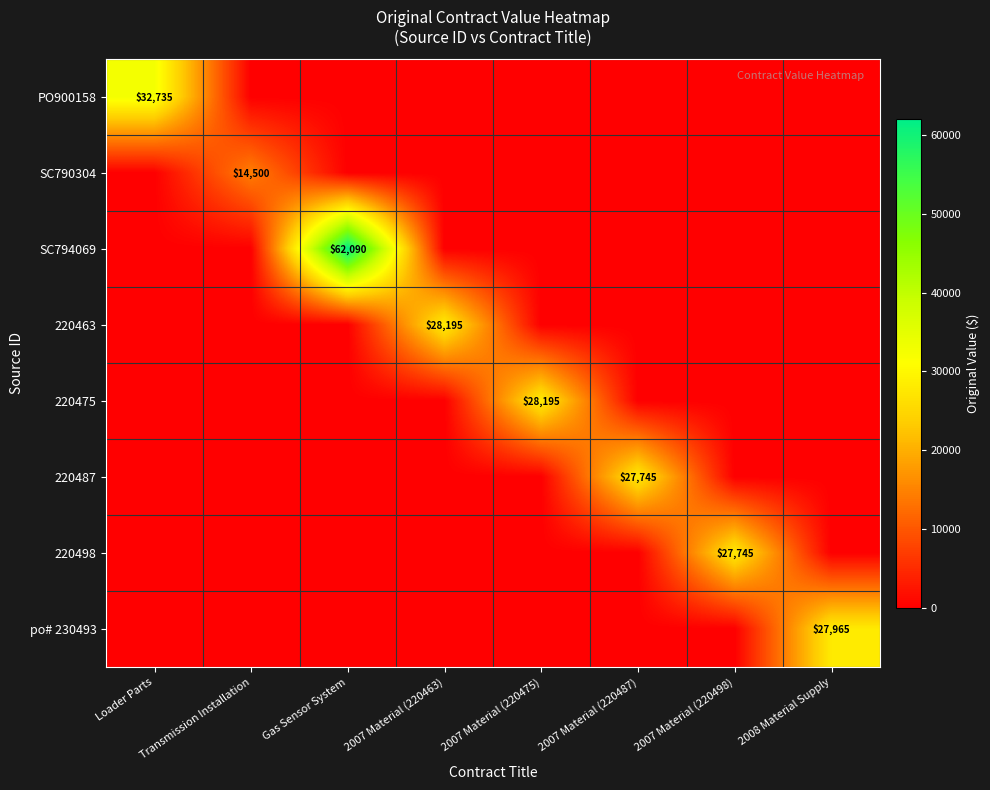

The value of 220487 at 2007 Material (220487) is 27745. True or false?

True